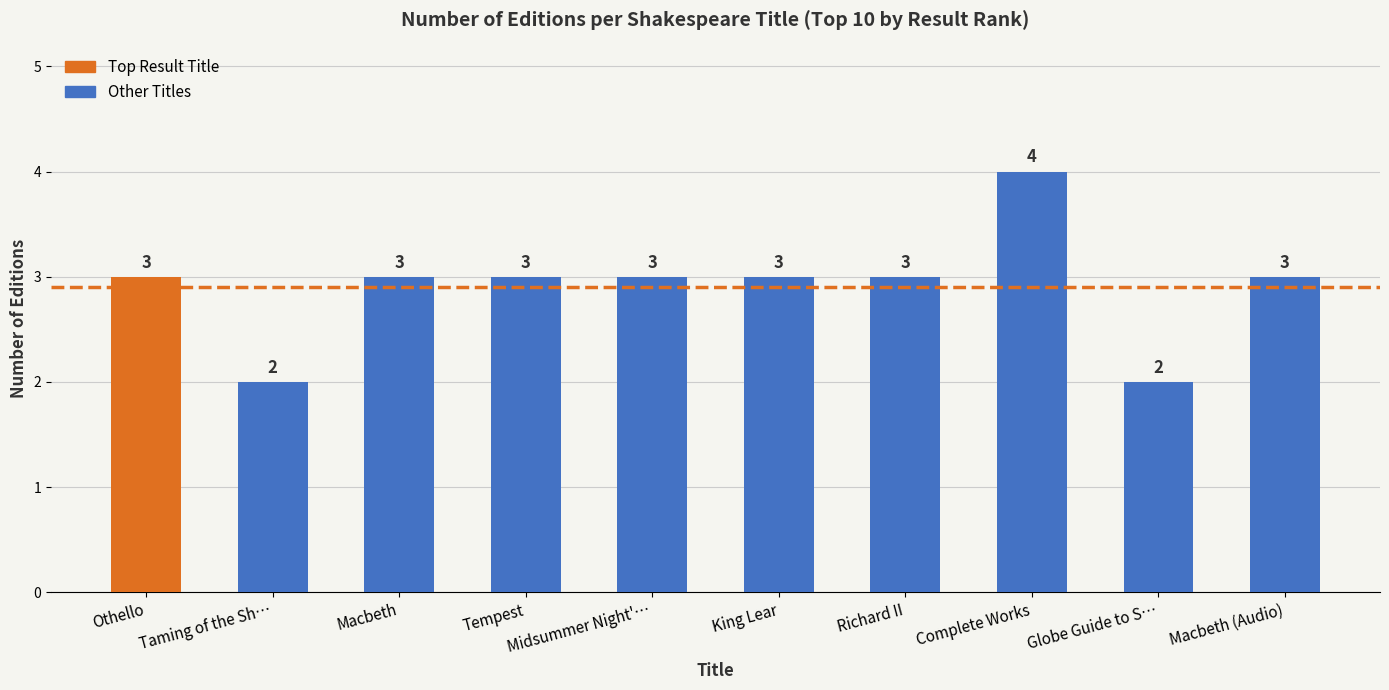

How many values are between 3 and 4?

8